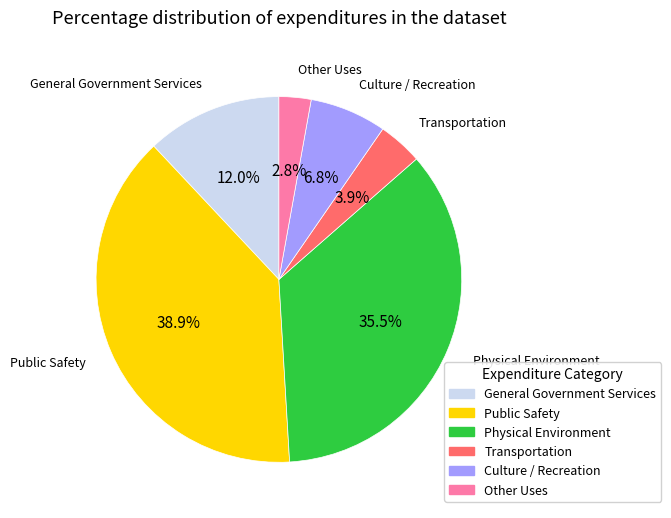

To the nearest percent, what is the difference between the Transportation and Other Uses slice percentages?

1%